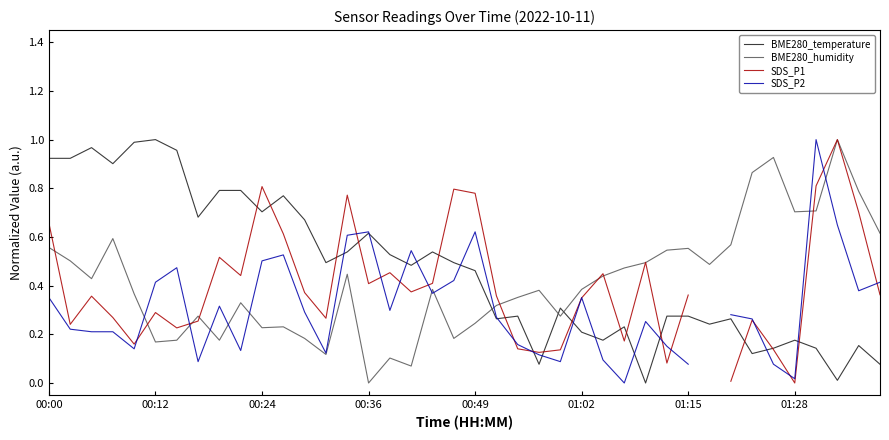

True or false: BME280_temperature and BME280_humidity cross at least once.

True